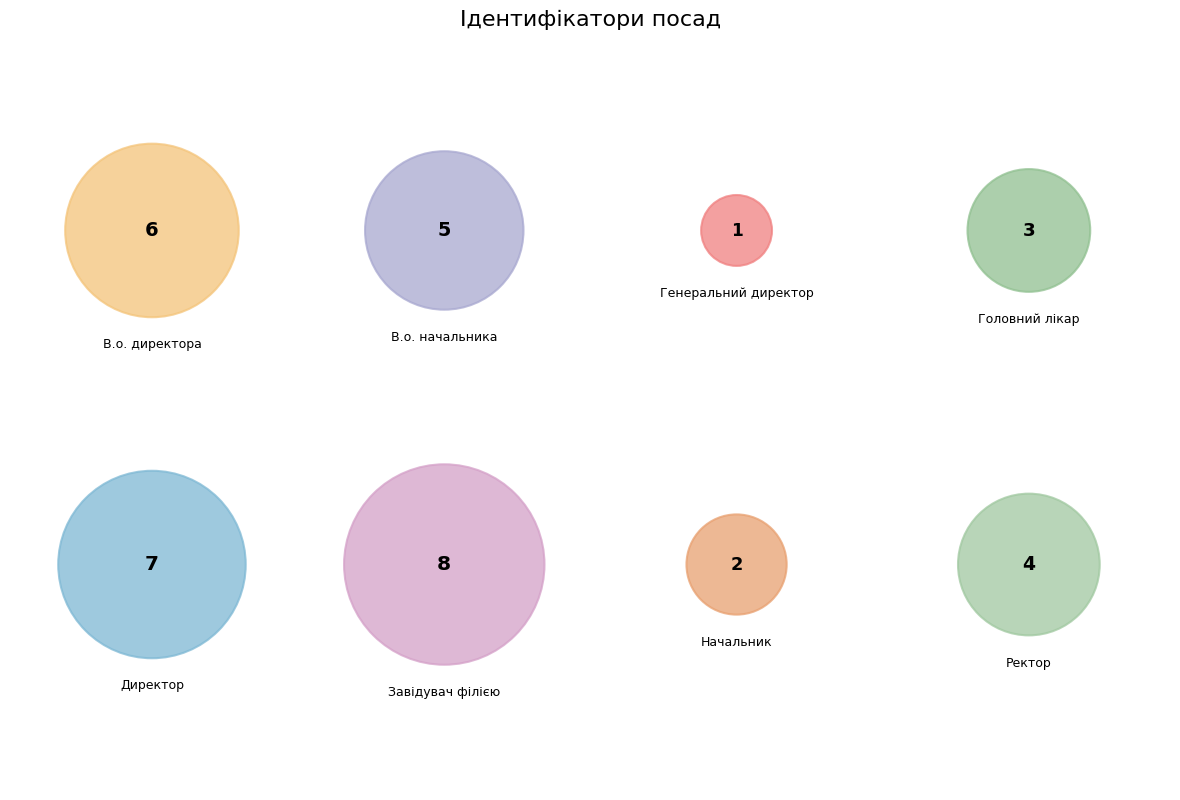

To the nearest percent, what percentage of the pie is Генеральний директор?

3%